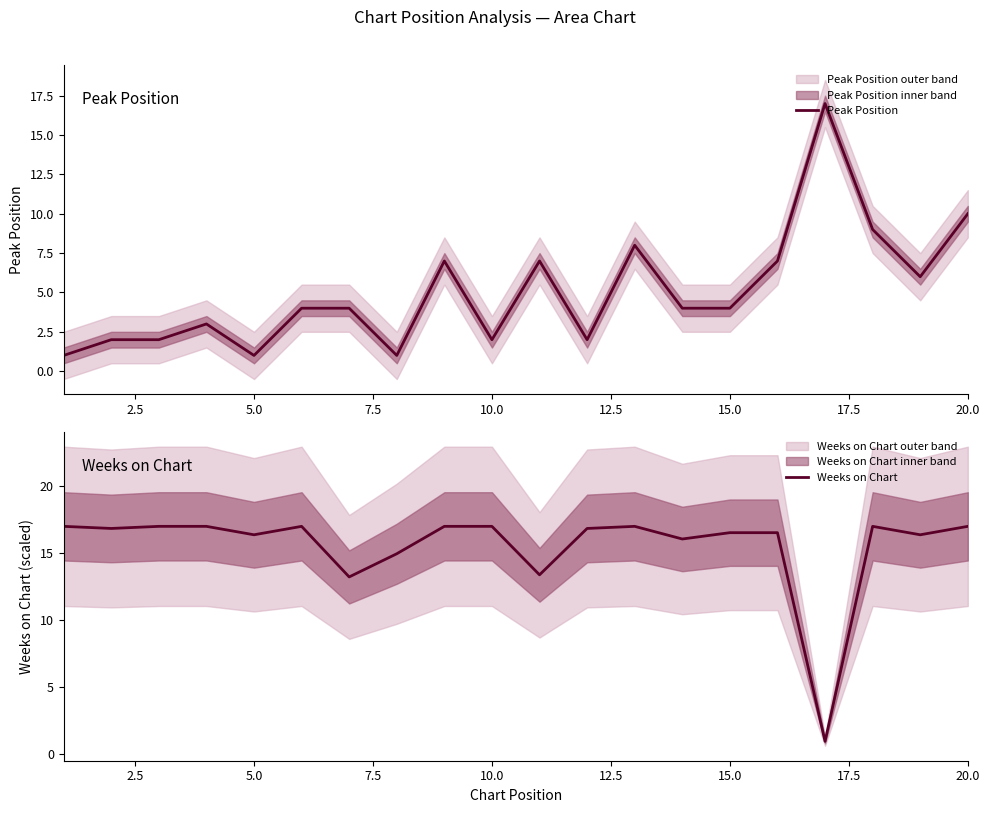

How many data points in Peak Position are above 4?

8